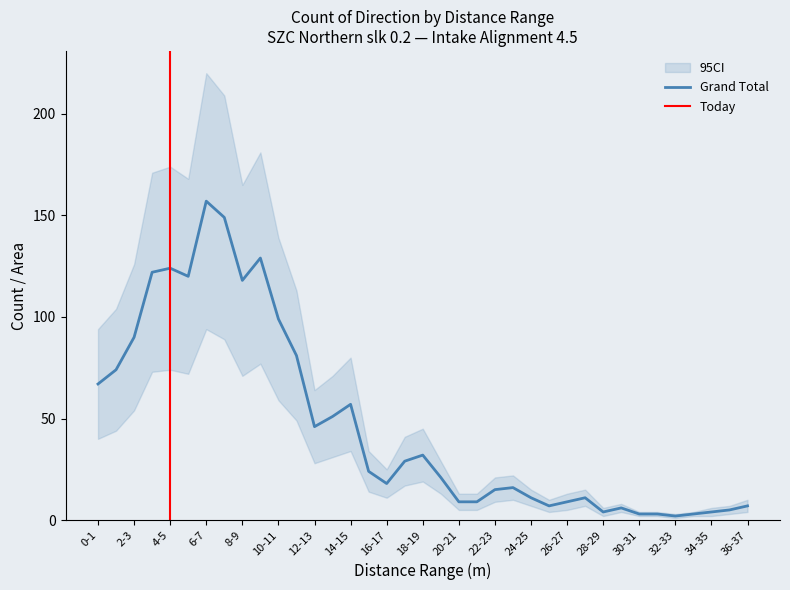

Where is the first local minimum for Grand Total?

5-6